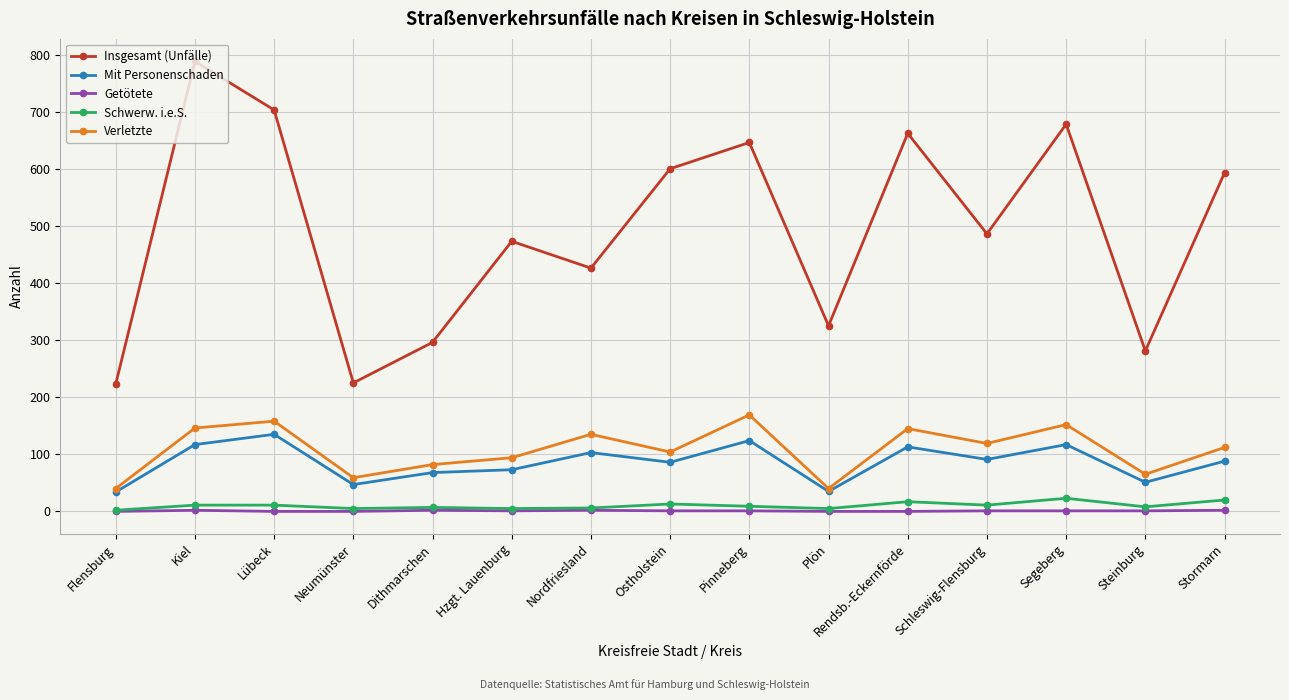

The Schwerw. i.e.S. series shows 7 at Dithmarschen. True or false?

True